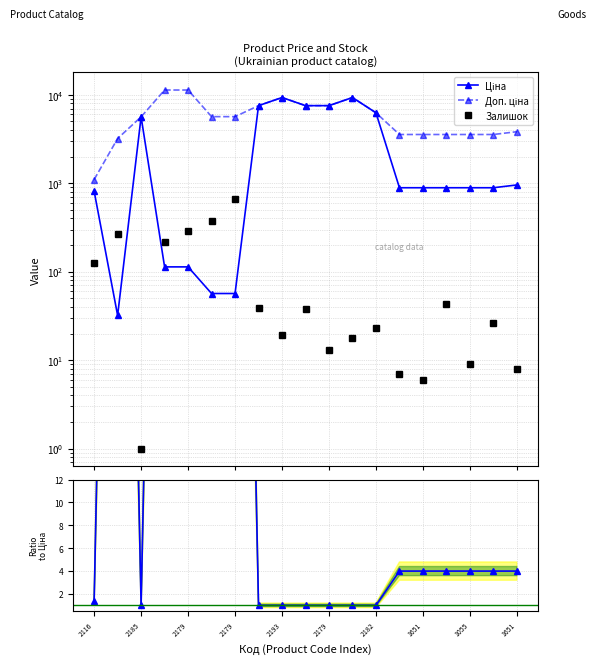

How many interior local valleys does the Залишок series have?

5